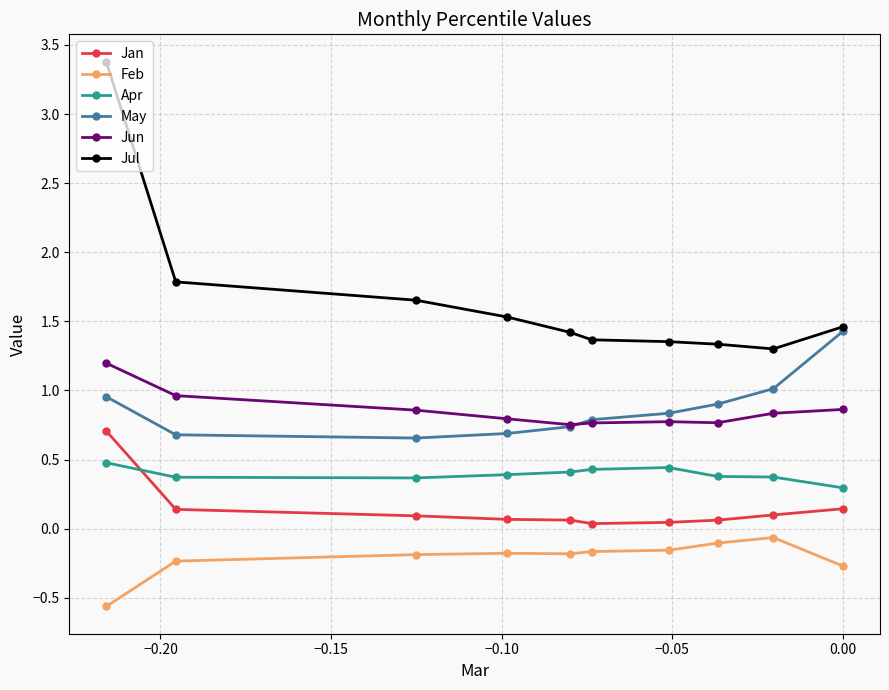

What is the value of the Jun point at the 1st from the left?

1.2